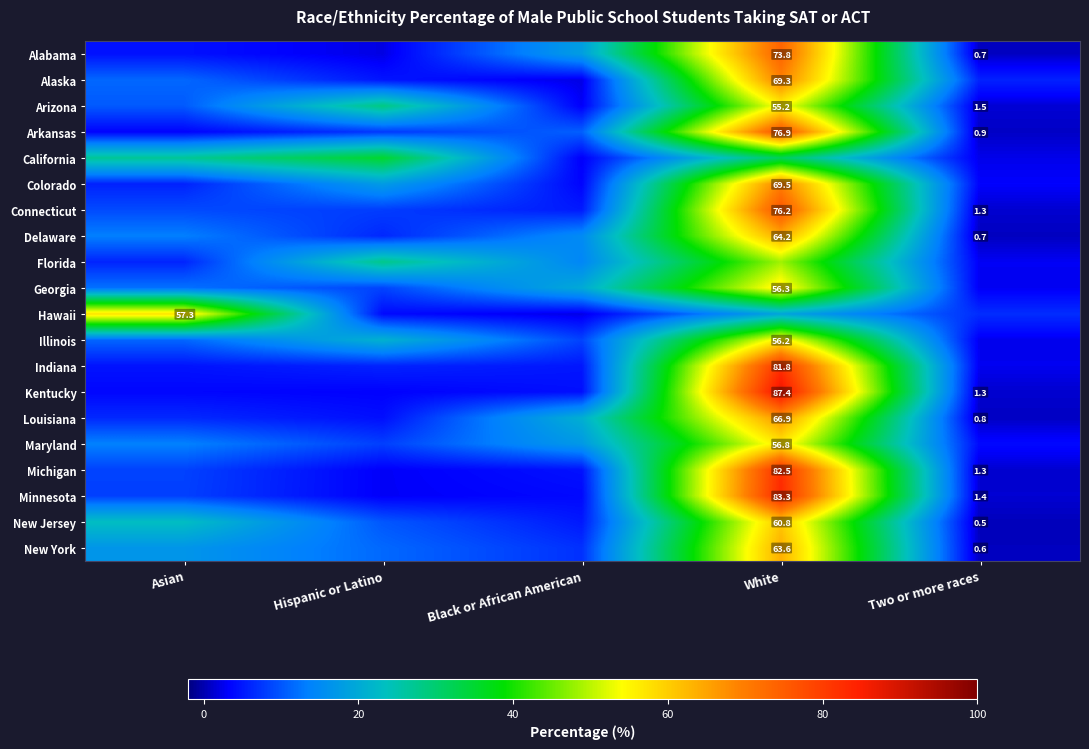

Which series has the largest total across all categories?

Kentucky